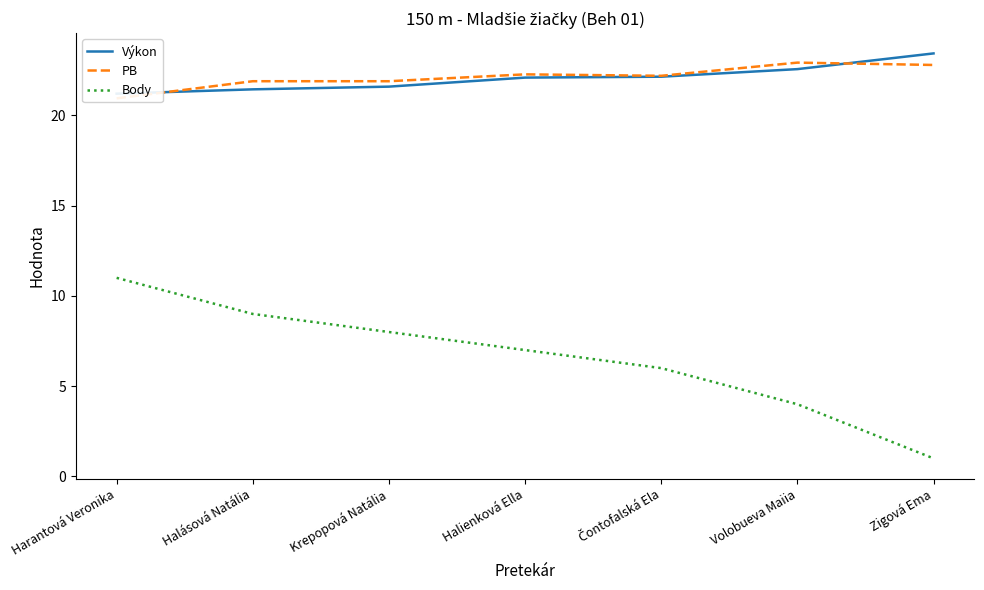

True or false: PB has more than 0 interior local peaks.

True